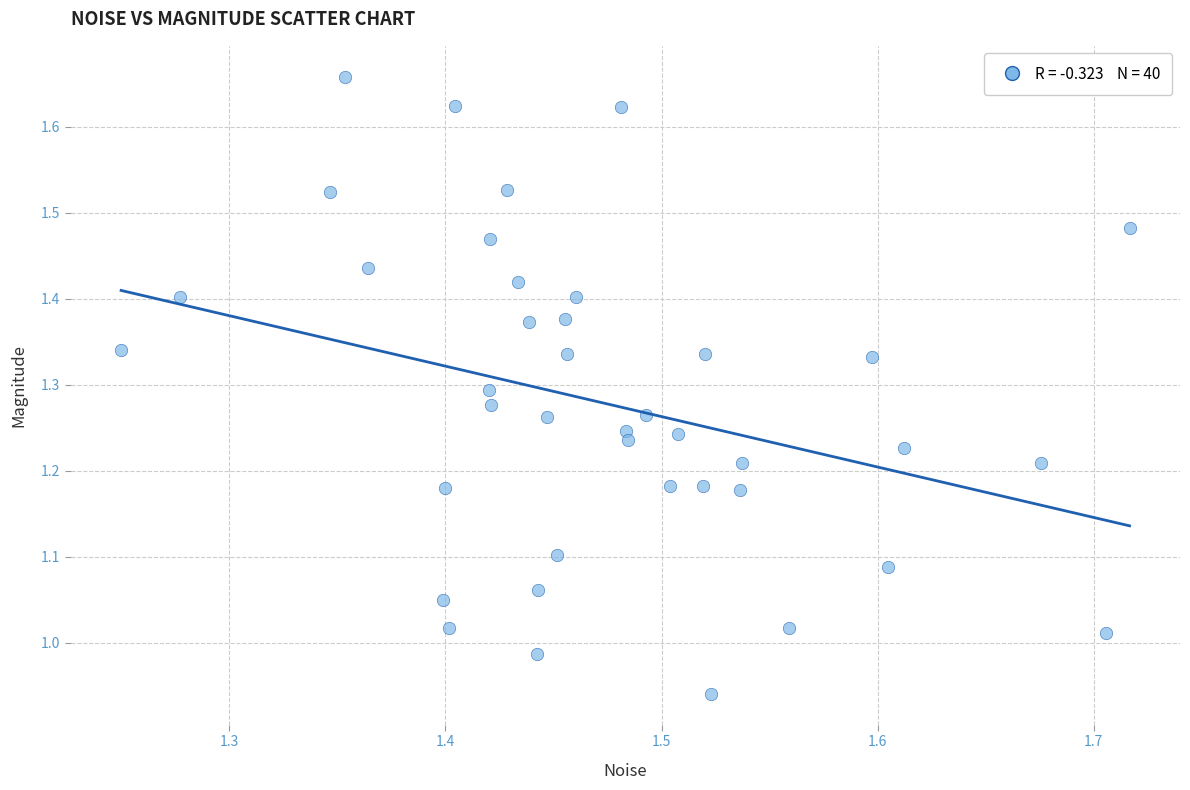

What is the range of X values (max minus min)?

0.5